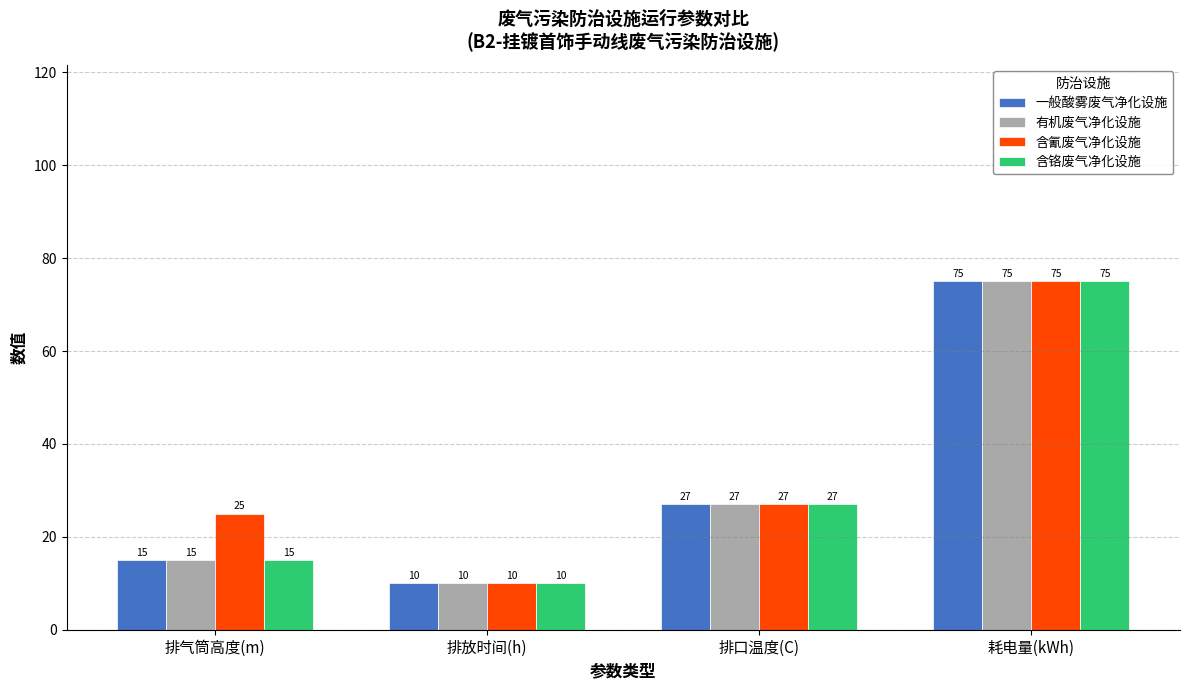

Read the 有机废气净化设施 value at 排口温度(C).

27